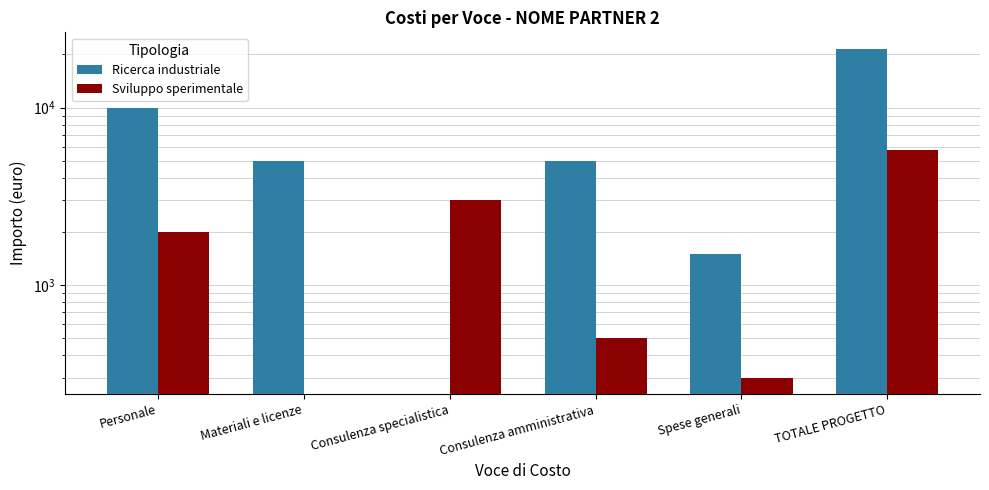

Reading left to right, list all the values displayed in this chart.

Ricerca industriale: 10000	5000	0	5000	1500	21500
Sviluppo sperimentale: 2000	0	3000	500	300	5800